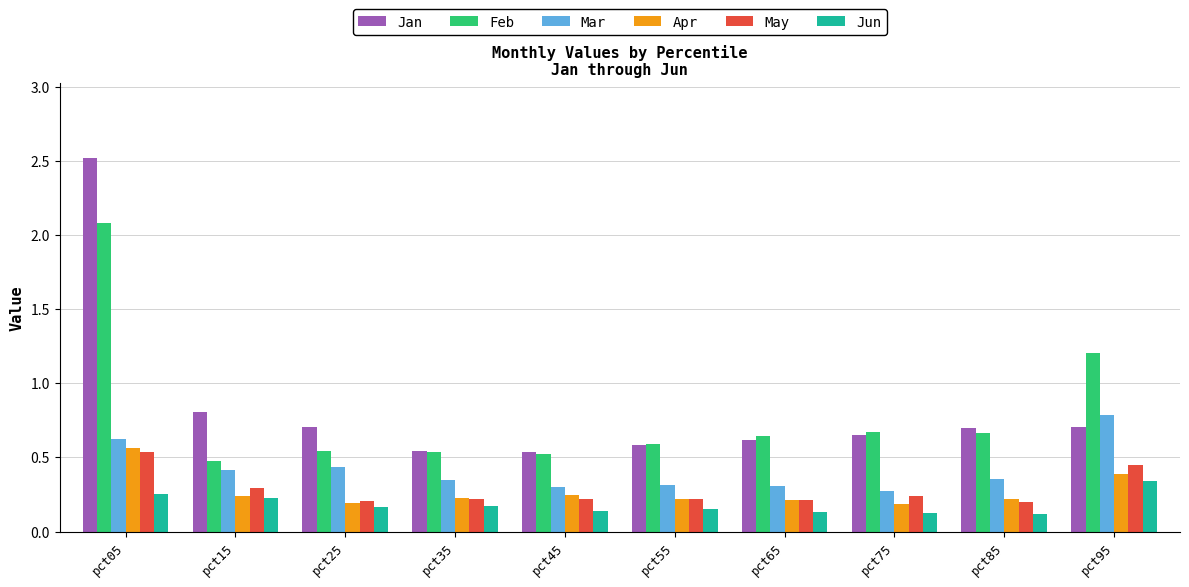

What is the difference between the maximum and minimum values in the Jan series?

2.0